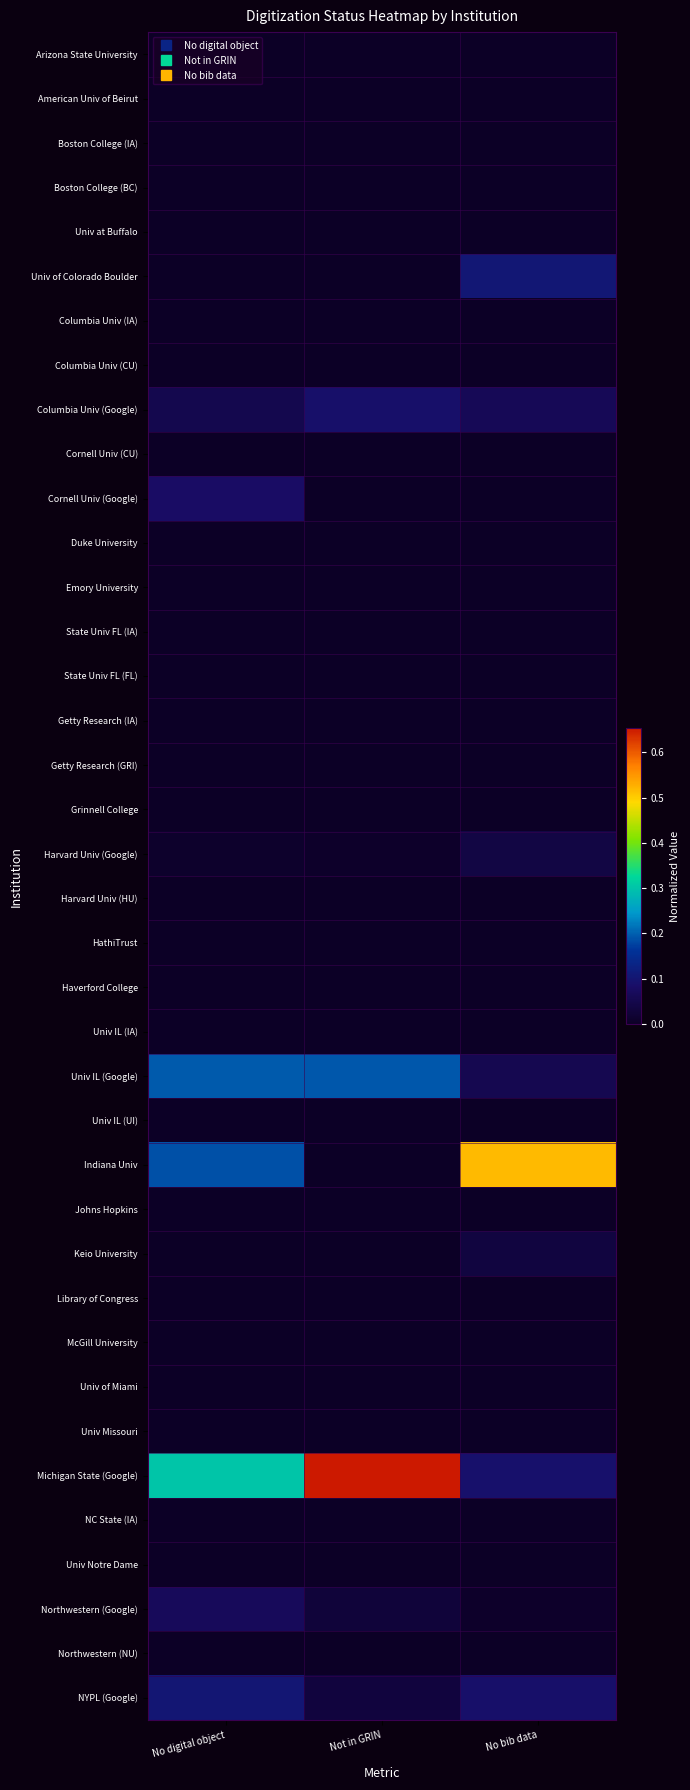

Which series has the widest spread of values?

Michigan State (Google)